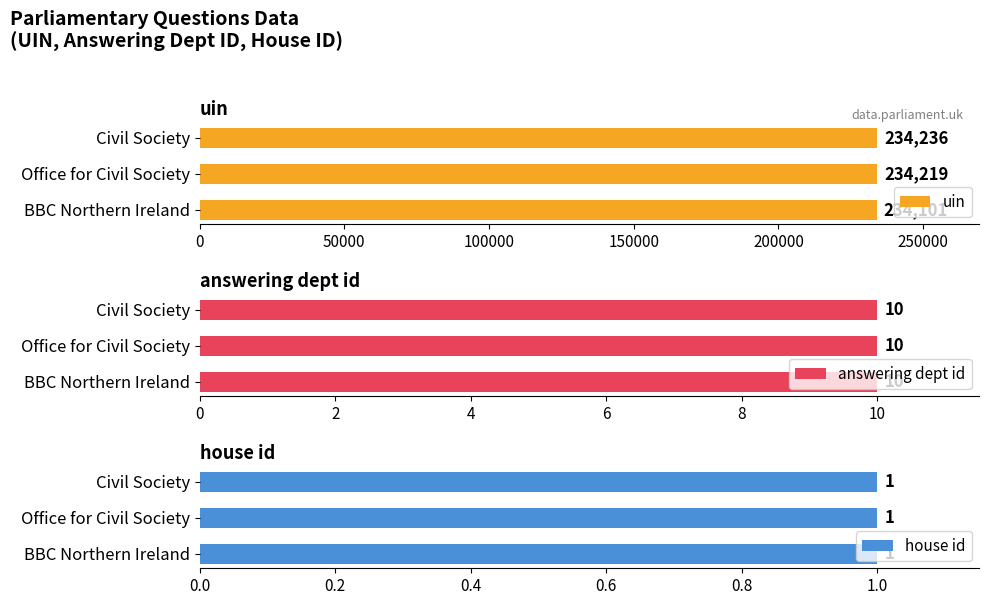

Count the uin values in the range 234101 to 234236.

3